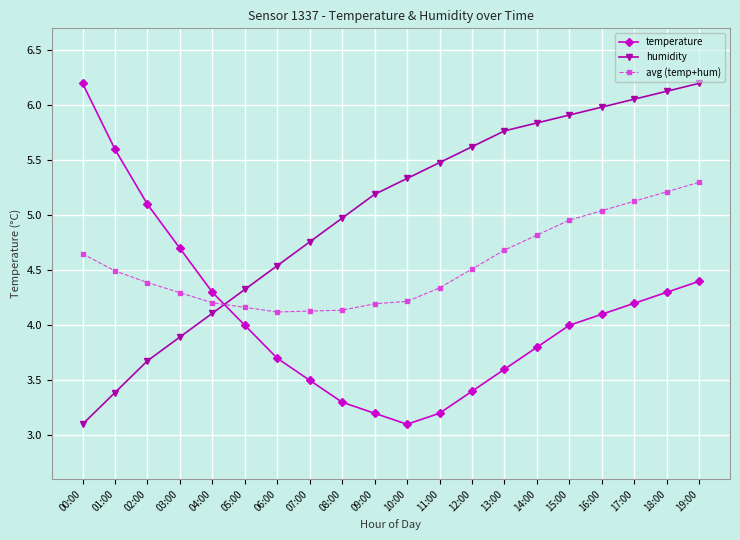

What is the difference between the maximum and minimum values in the avg (temp+hum) series?

1.2